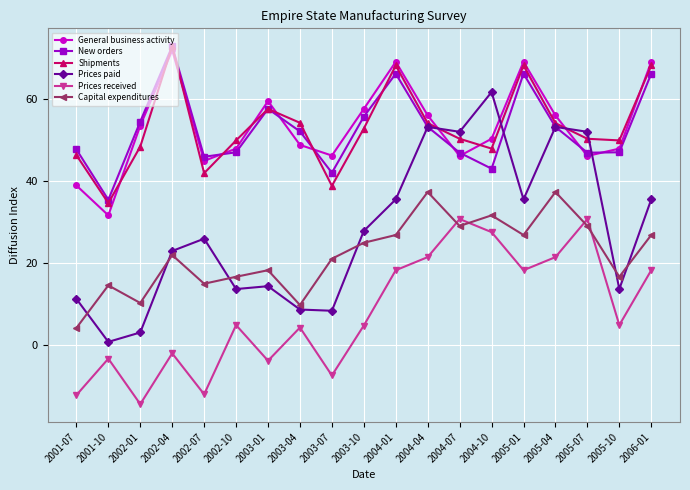

True or false: New orders and Prices received cross at least once.

False